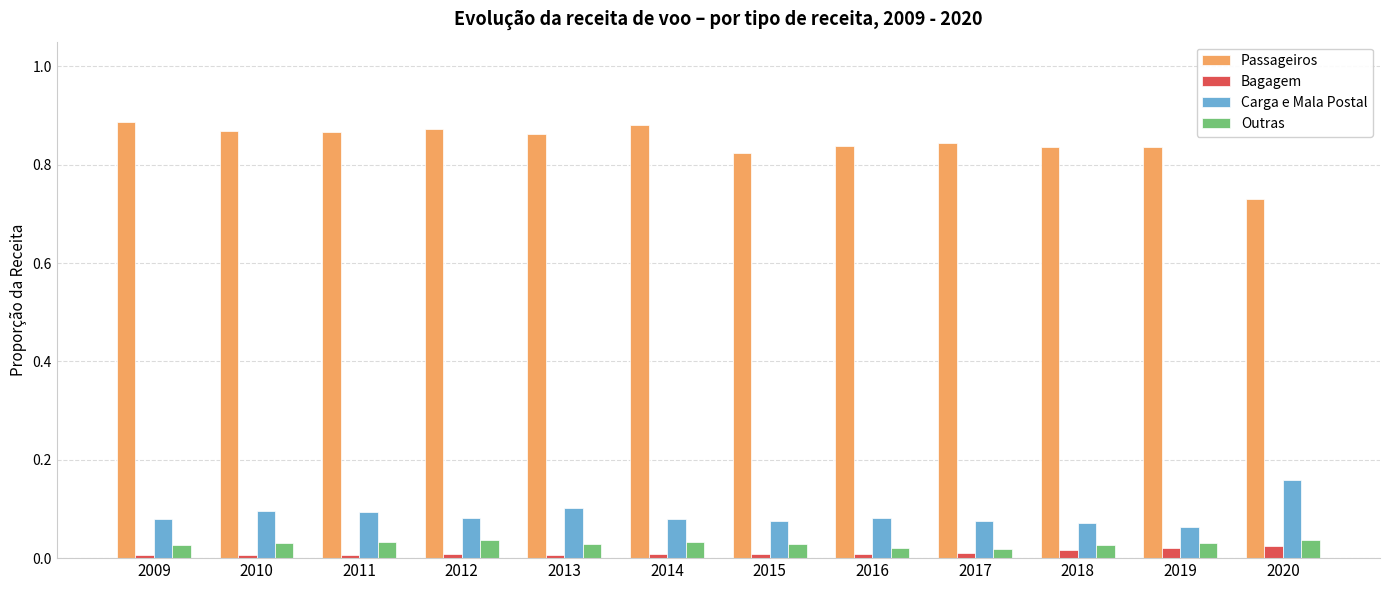

The Passageiros series shows 0.2 at 2013. True or false?

False